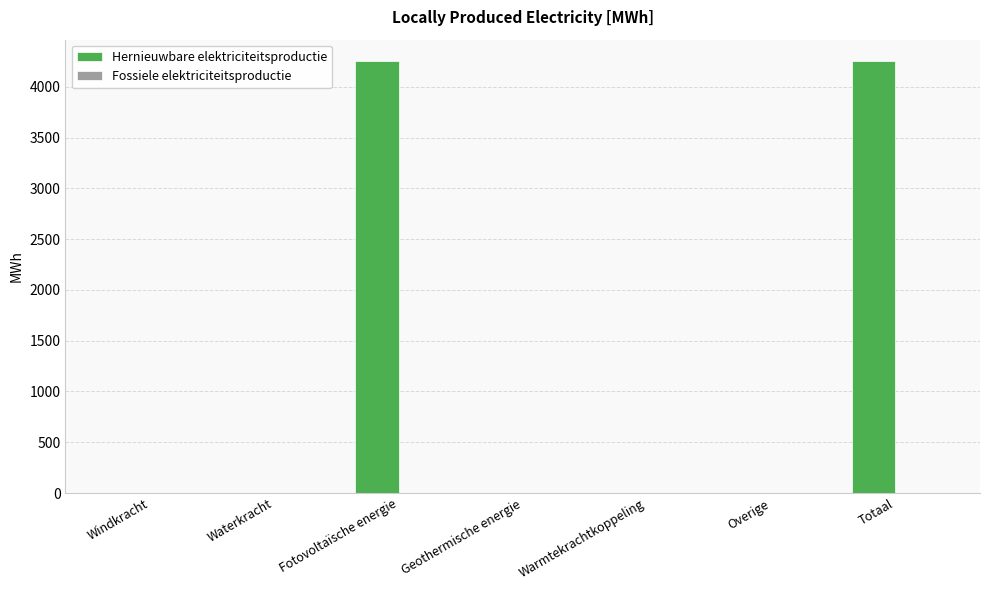

How many distinct data groups are displayed?

1